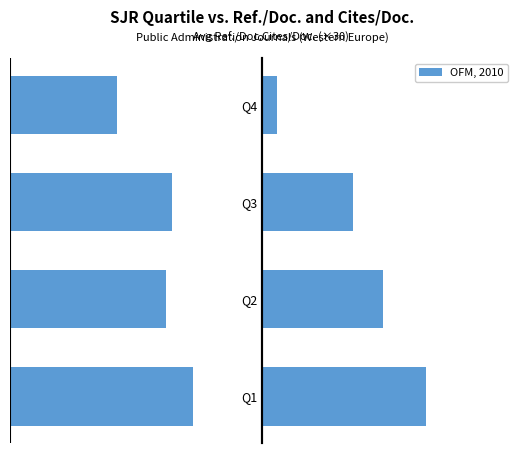

Is it true that OFM, 2010 equals 21.6 at Q3?

True